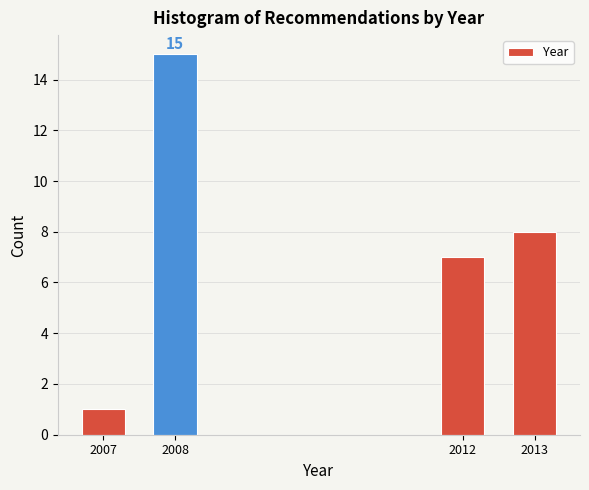

Reading right to left, extract all data points from this chart.

2013=8	2012=7	2008=15	2007=1